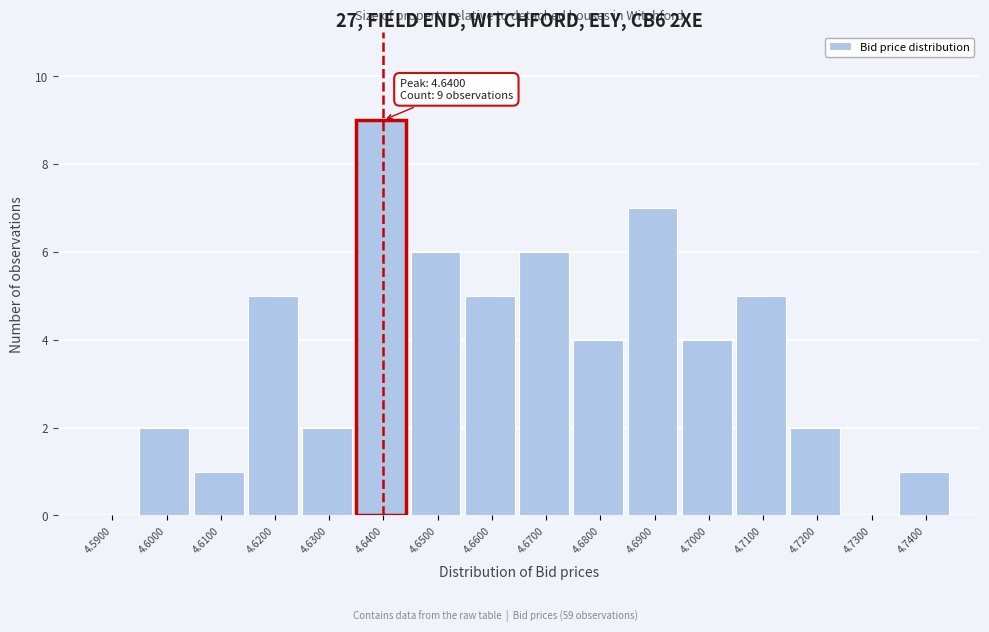

Reading right to left, extract all data points from this chart.

4.7400=1	4.7300=0	4.7200=2	4.7100=5	4.7000=4	4.6900=7	4.6800=4	4.6700=6	4.6600=5	4.6500=6	4.6400=9	4.6300=2	4.6200=5	4.6100=1	4.6000=2	4.5900=0